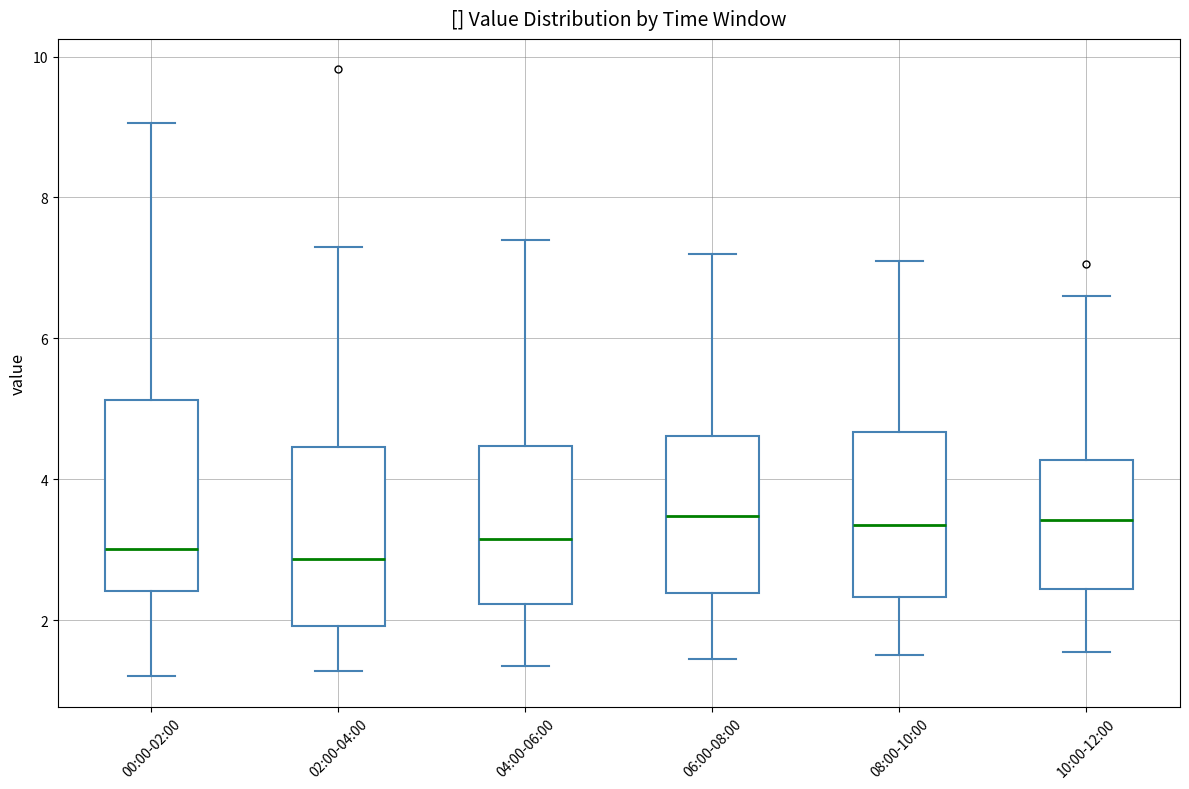

Where is the upper edge of the box for 04:00-06:00 on the y-axis? The values are not printed on the chart, so give them approximately, as read against the axis.

4.4